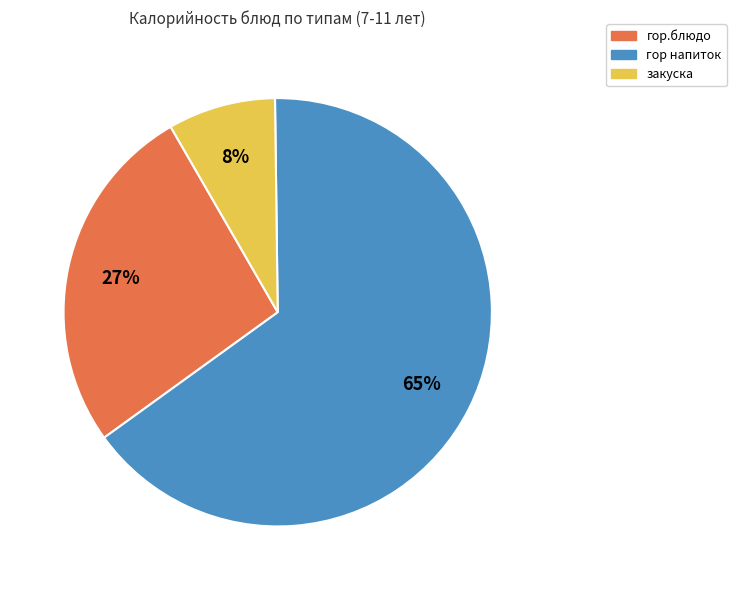

To the nearest percent, what percentage of the pie is закуска?

8%